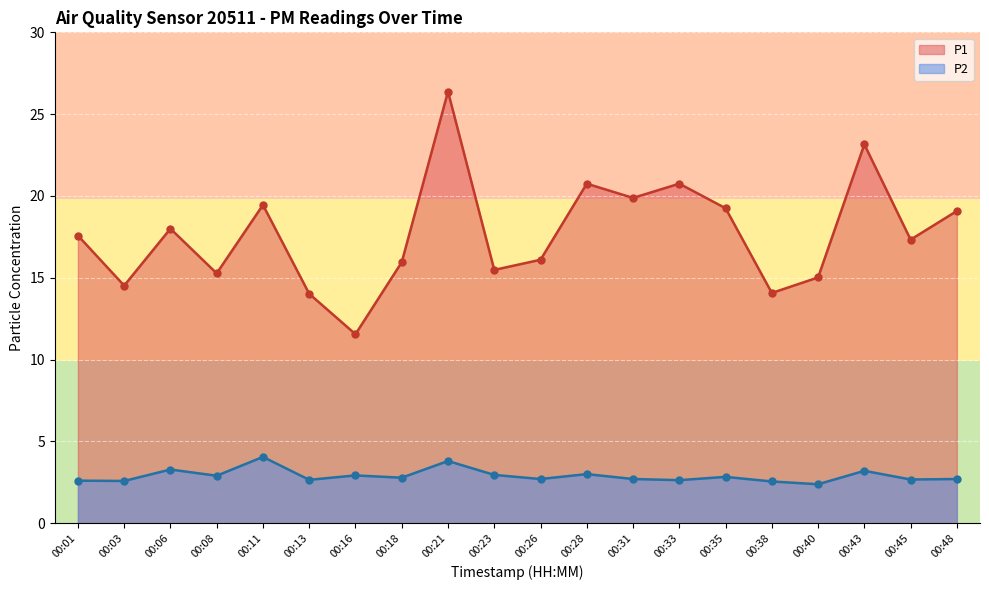

What is the total value across all series at 00:45?

20.0